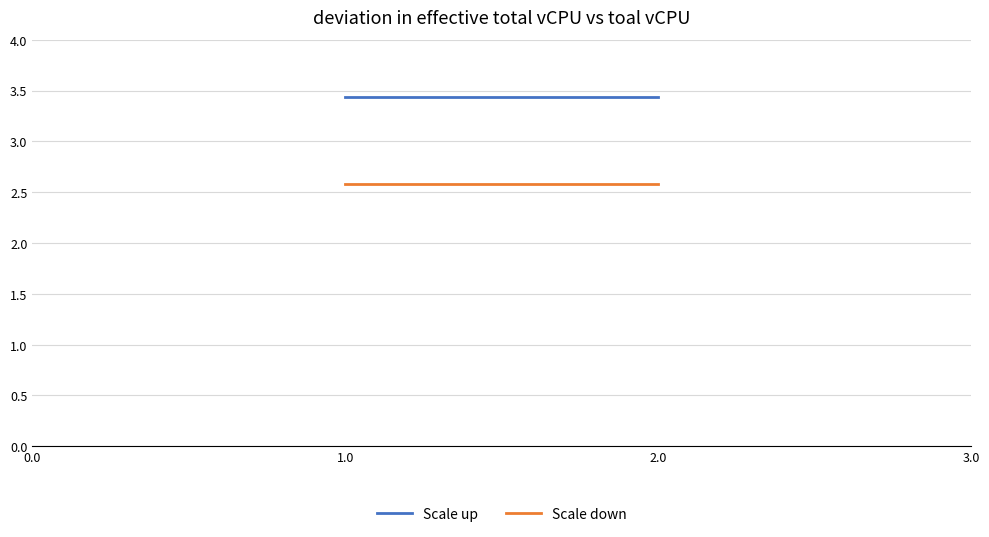

Rank the series at 2.0 from highest to lowest value.

Scale up, Scale down